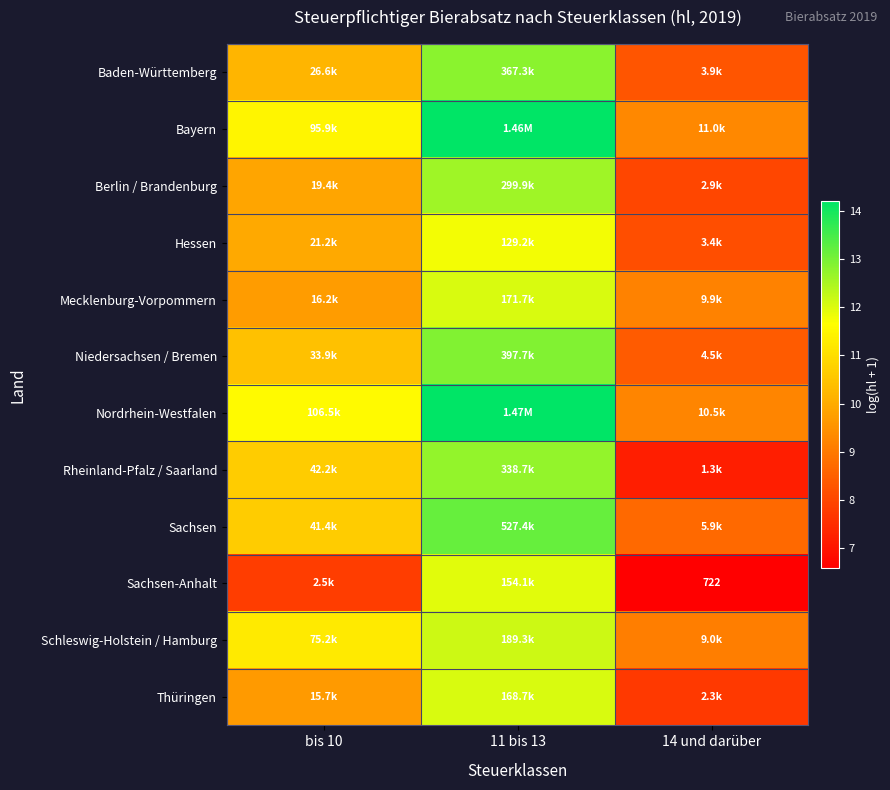

Rank the categories by Berlin / Brandenburg value from lowest to highest.

14 und darüber, bis 10, 11 bis 13